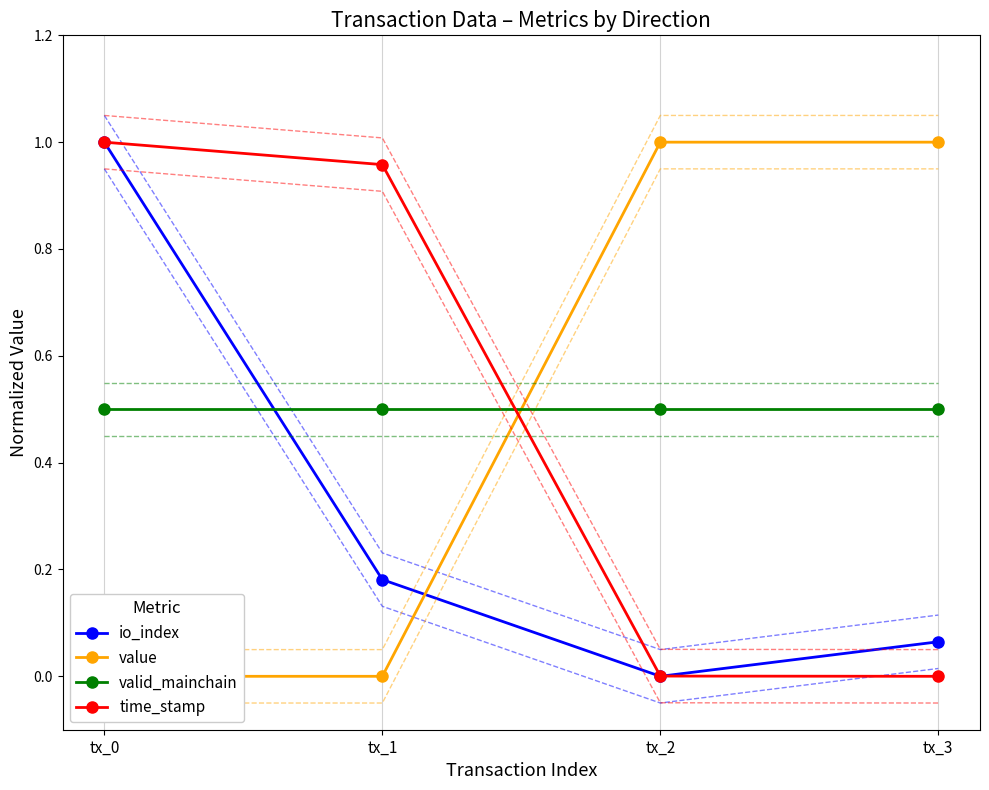

What is the highest value of the io_index series?

1.0